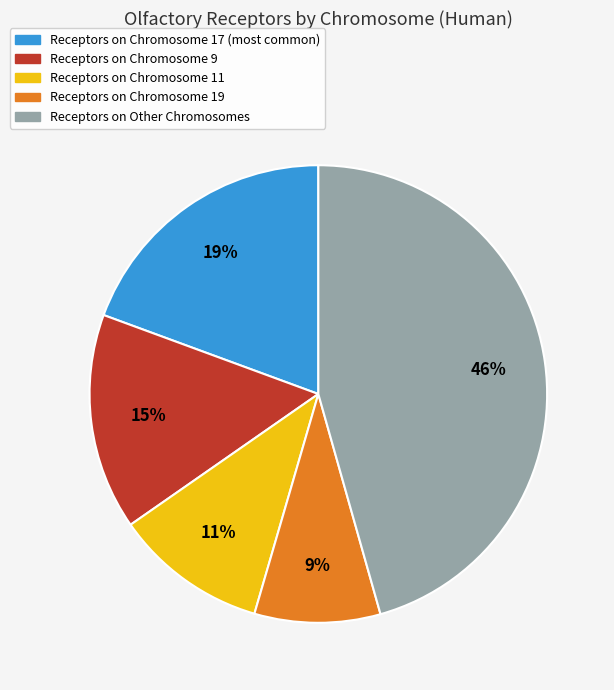

Does any single category account for the majority?

No